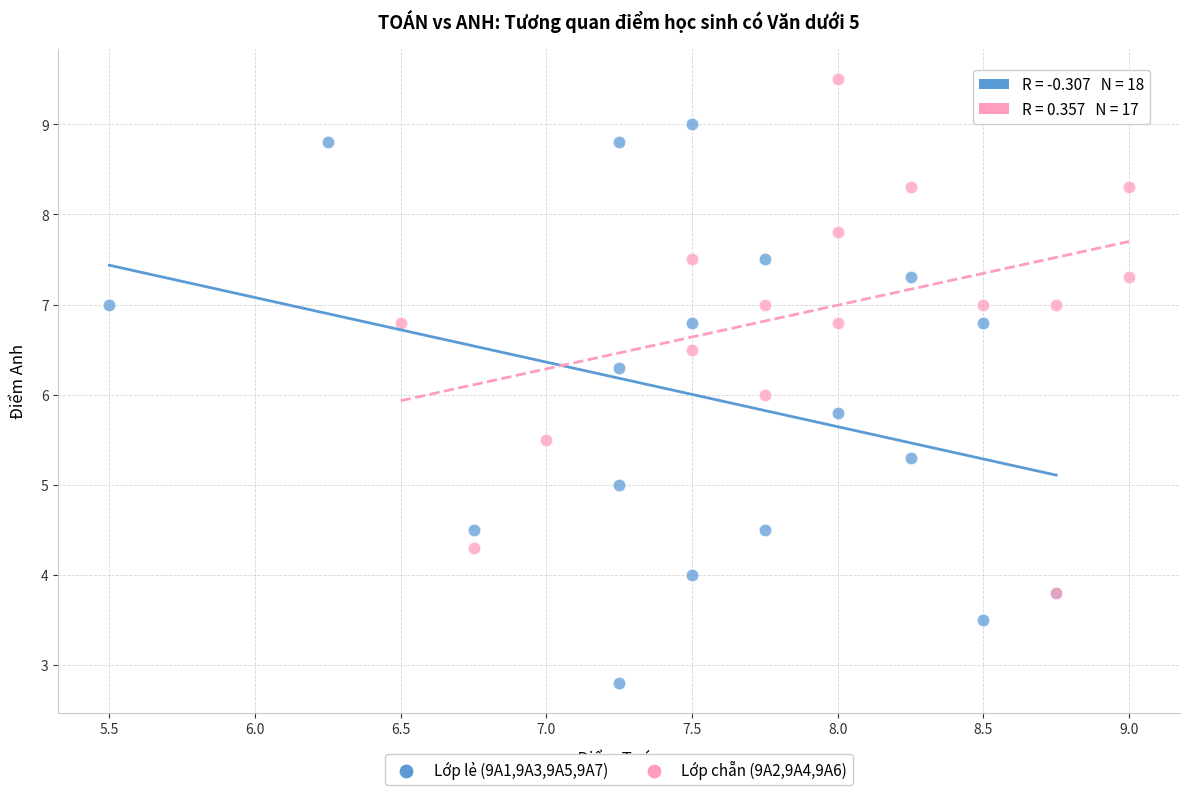

Which series has the widest spread of Y values?

Lớp lẻ (9A1,9A3,9A5,9A7)